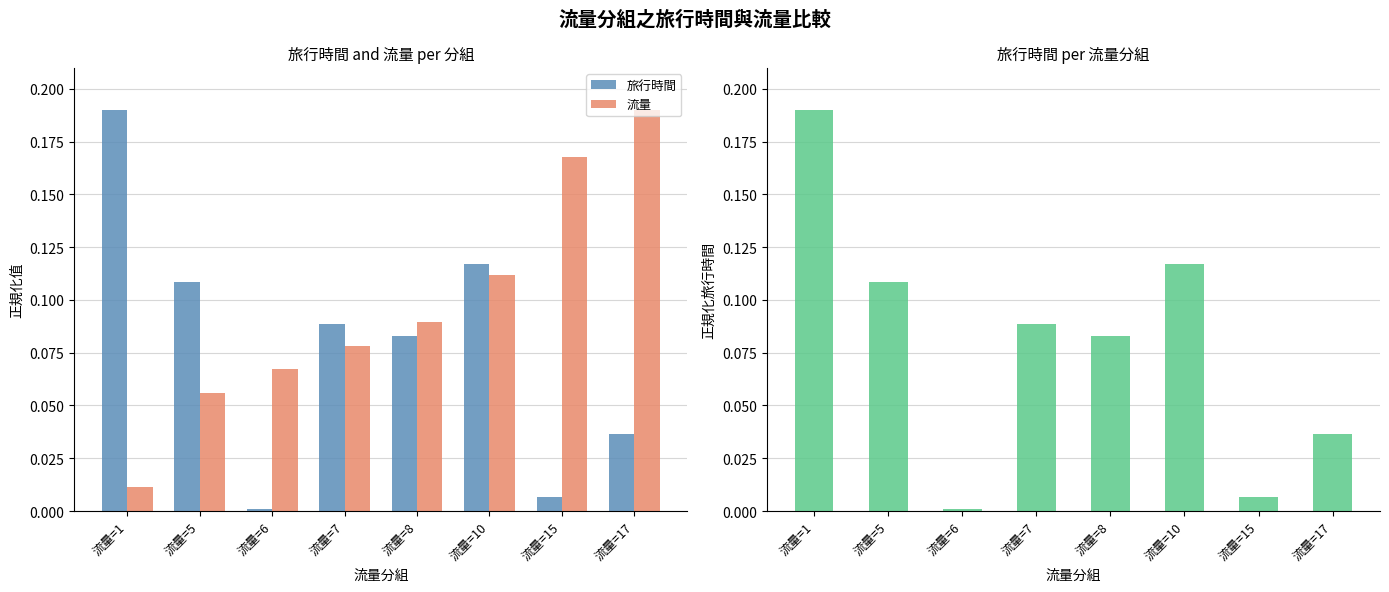

Which label corresponds to the largest value in the chart?

流量=1